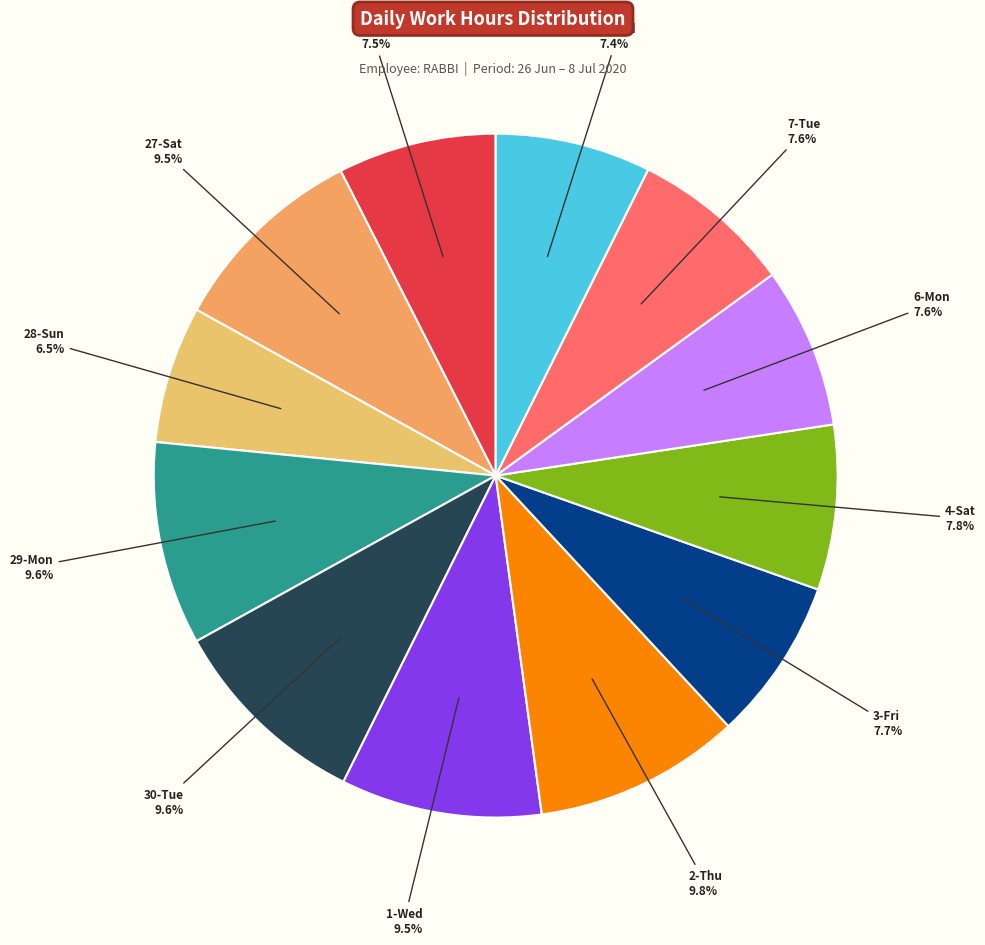

Does any single category account for the majority?

No